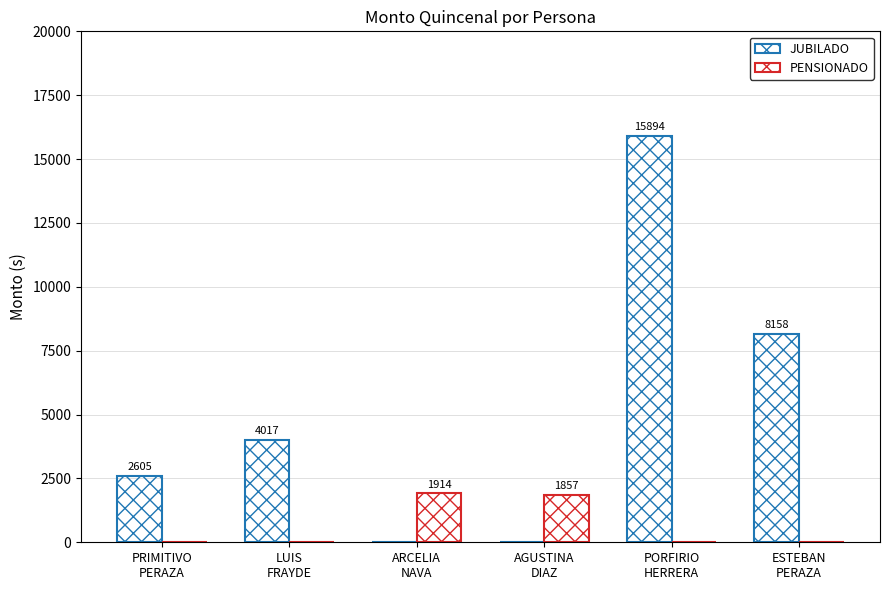

Rank the categories by PENSIONADO value from lowest to highest.

PRIMITIVO
PERAZA, LUIS
FRAYDE, PORFIRIO
HERRERA, ESTEBAN
PERAZA, AGUSTINA
DIAZ, ARCELIA
NAVA